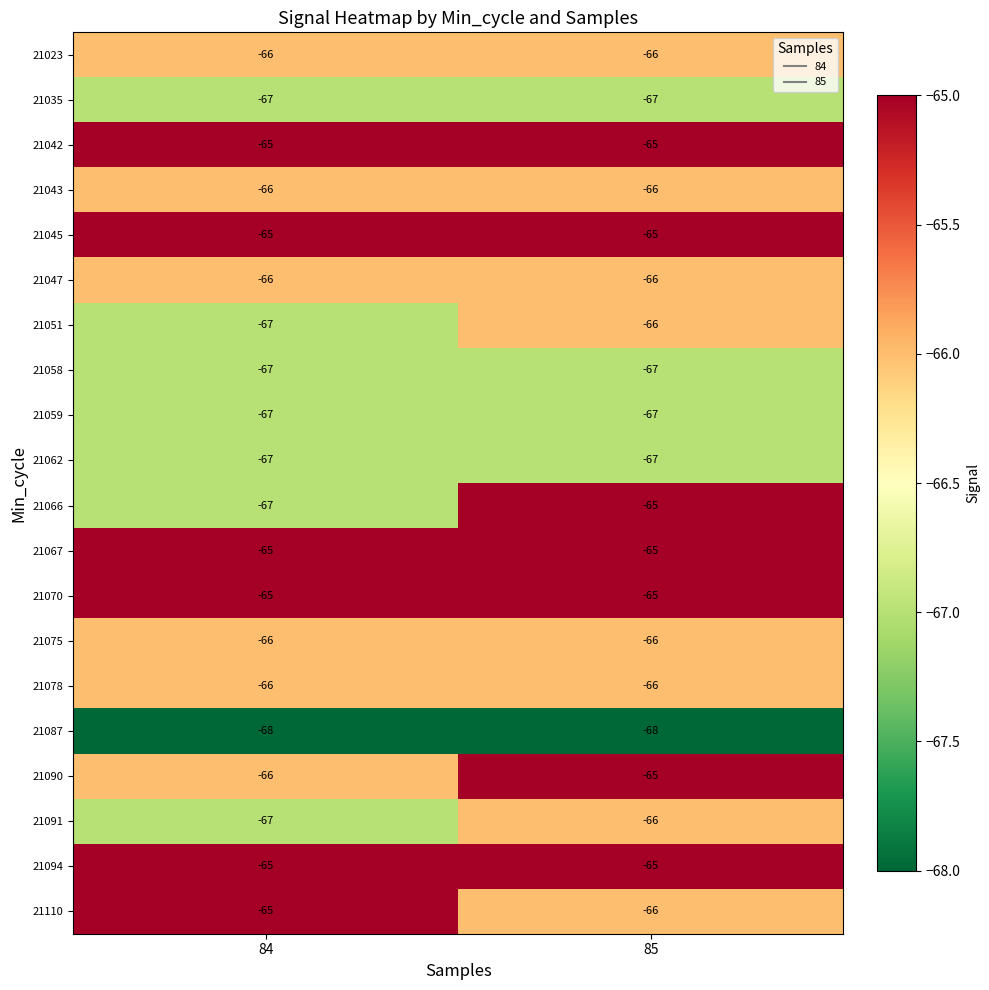

The value of 21023 at 85 is -113. True or false?

False